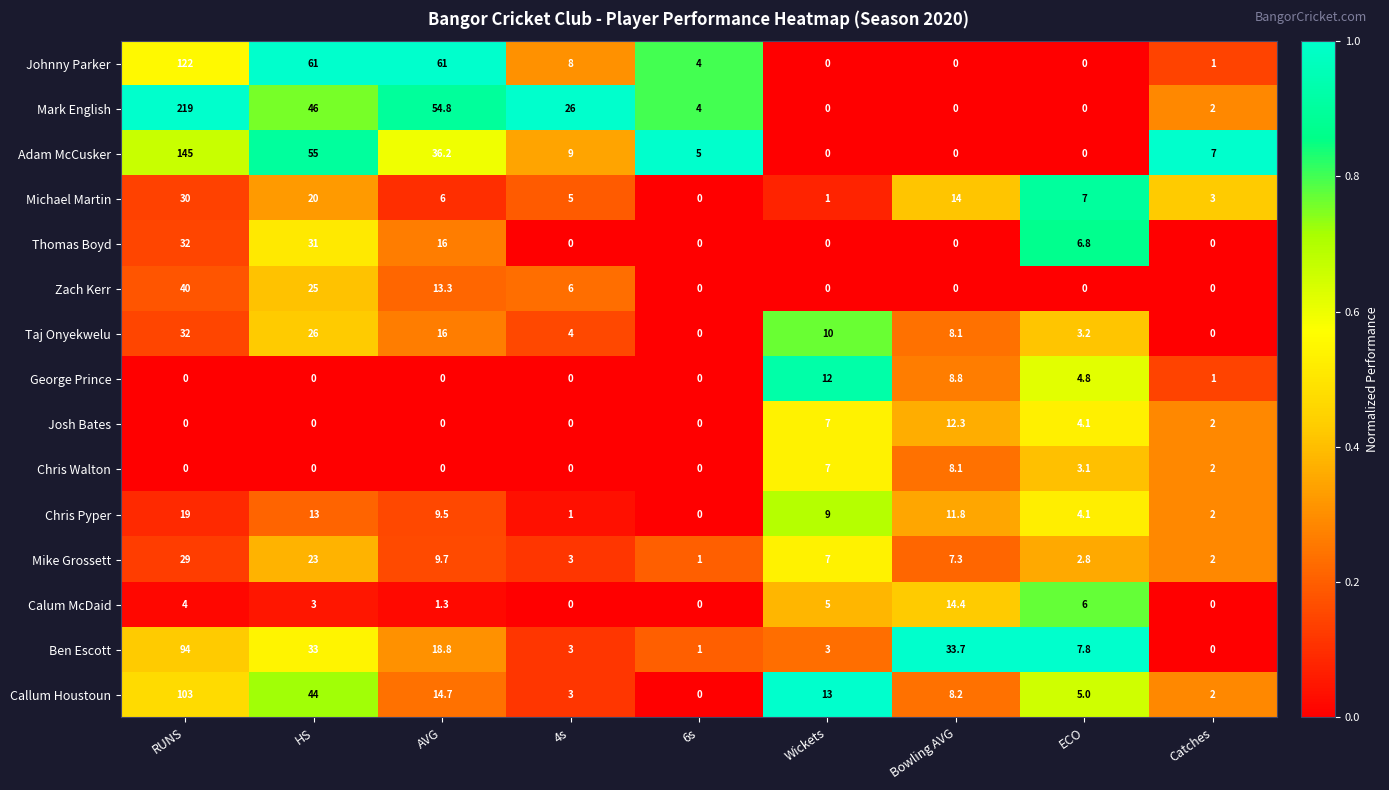

The value of Zach Kerr at ECO is 0.0. True or false?

True